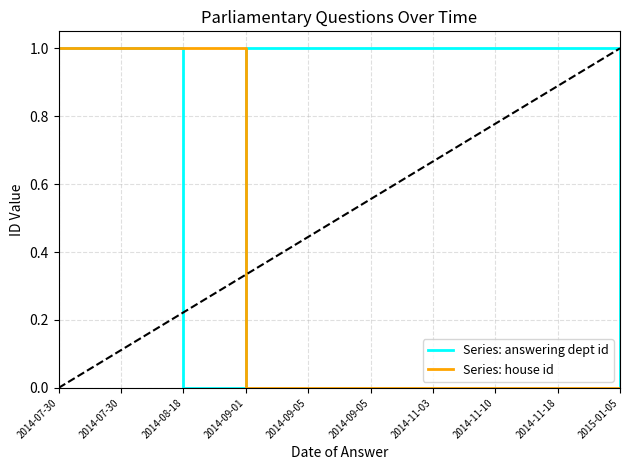

Does the chart display data point markers on the line(s)?

No